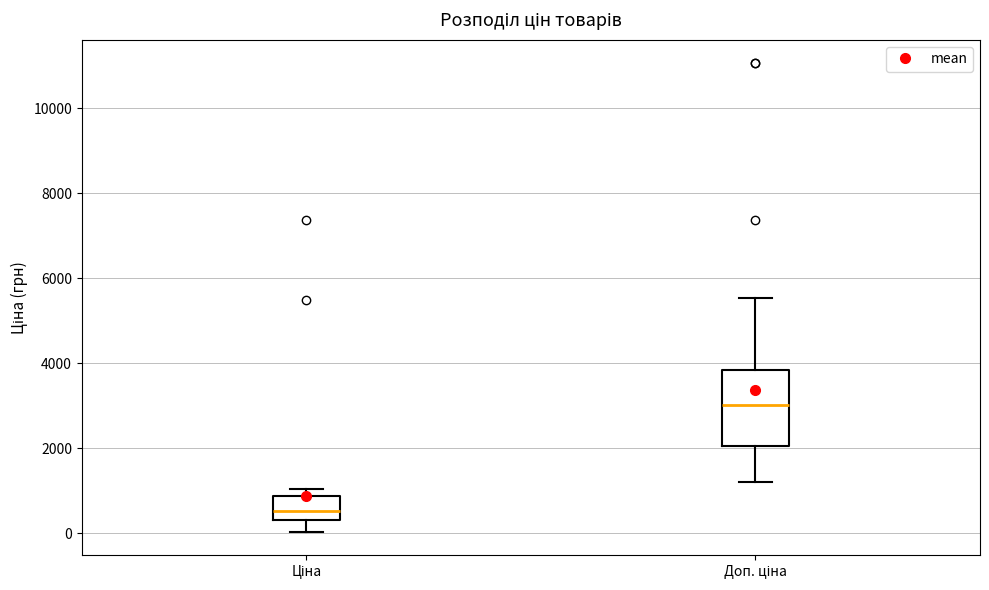

Reading left to right, transcribe this box plot: for each box, give where its median line is, the range the box spans, and where its two whiskers end, as read against the y-axis. The values are not printed on the chart, so give them approximately, as read against the axis.

Ціна: median 600, box 400 to 800, whiskers 0 to 1000
Доп. ціна: median 3000, box 2000 to 3800, whiskers 1200 to 5600